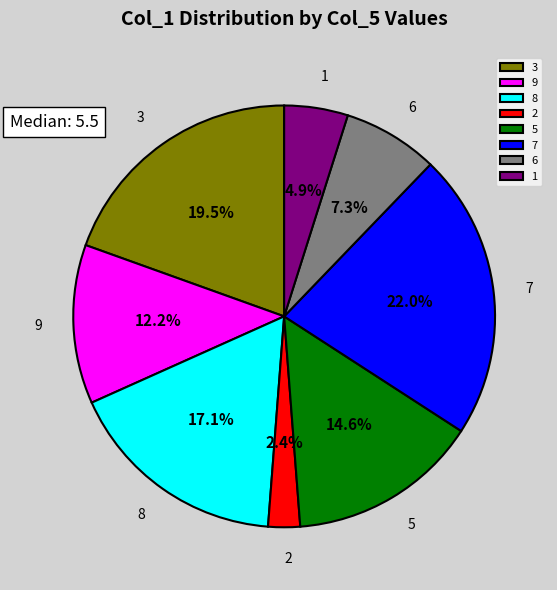

To the nearest percent, what portion does 6 represent?

7%